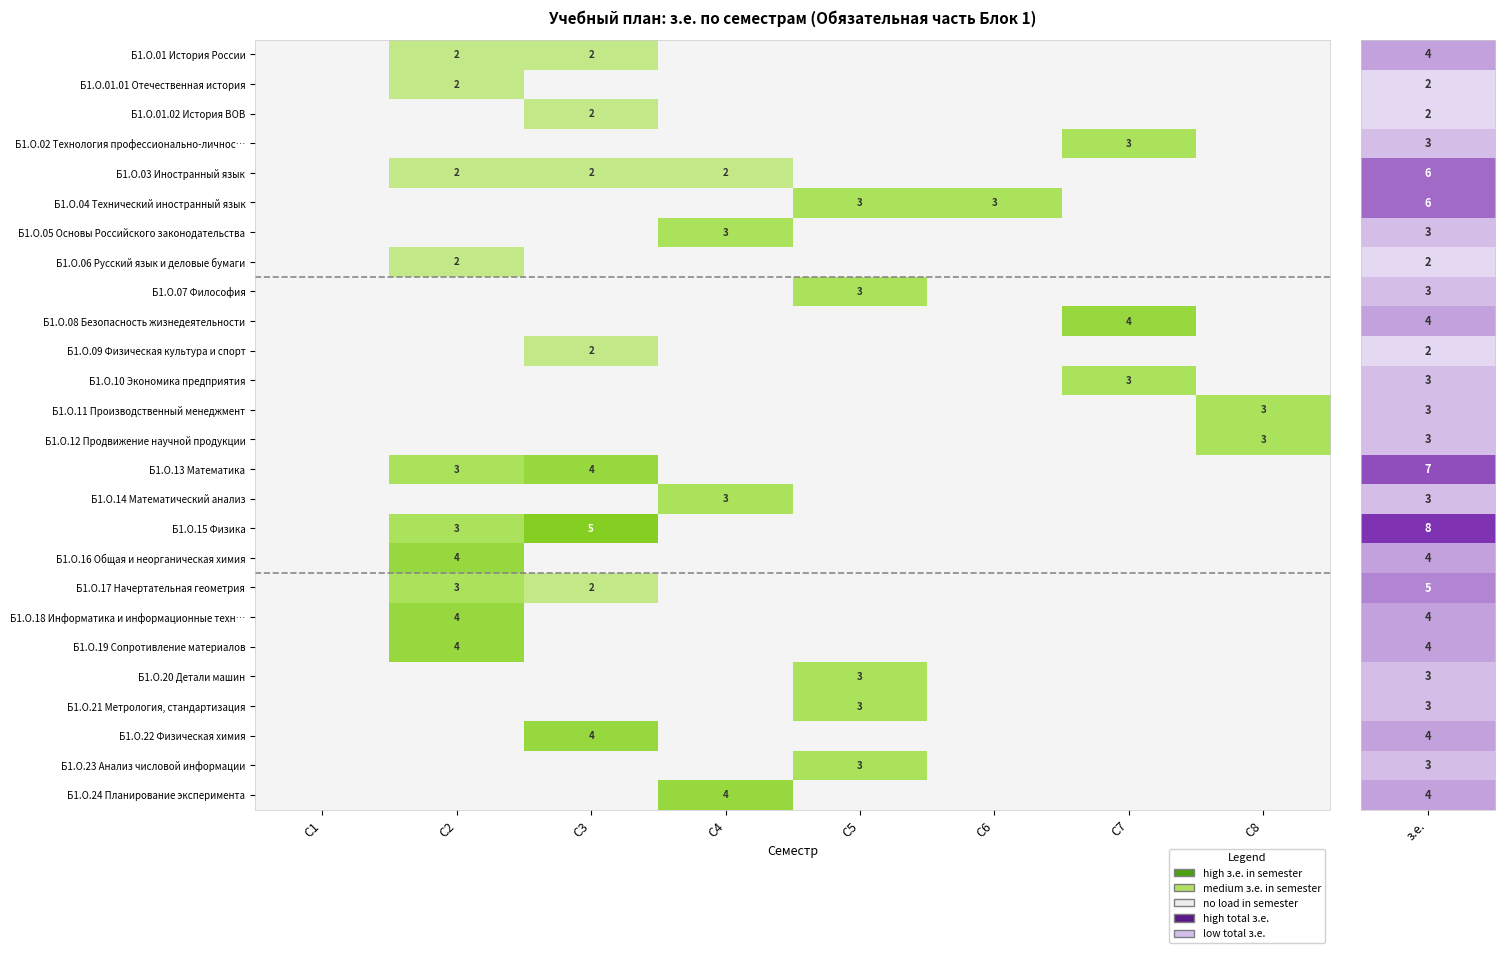

What is the sum of the Б1.О.03 Иностранный язык values at С3 and С4?

4